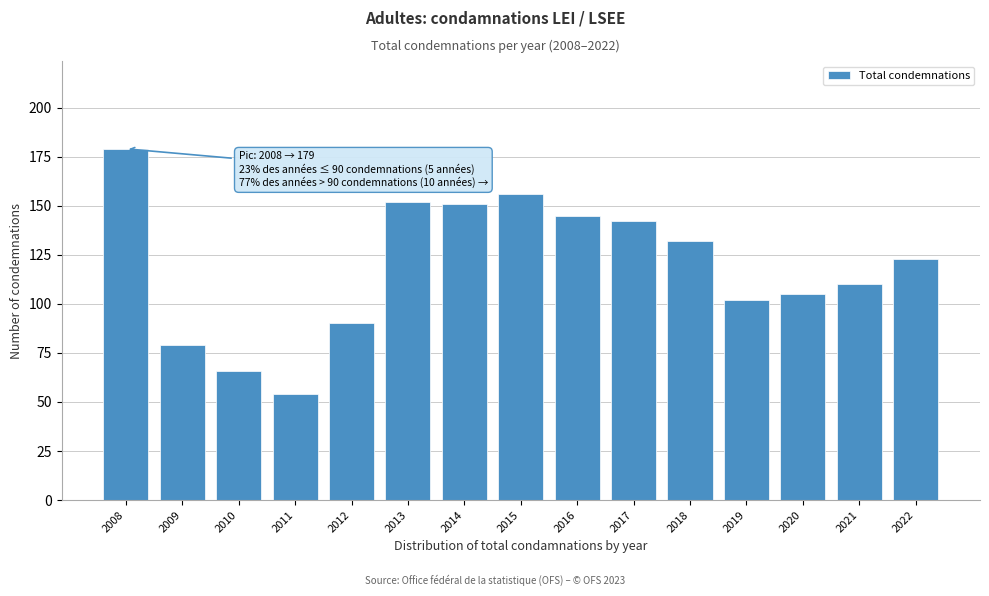

Reading left to right, transcribe all the data shown in this chart.

2008=179	2009=79	2010=66	2011=54	2012=90	2013=152	2014=151	2015=156	2016=145	2017=142	2018=132	2019=102	2020=105	2021=110	2022=123